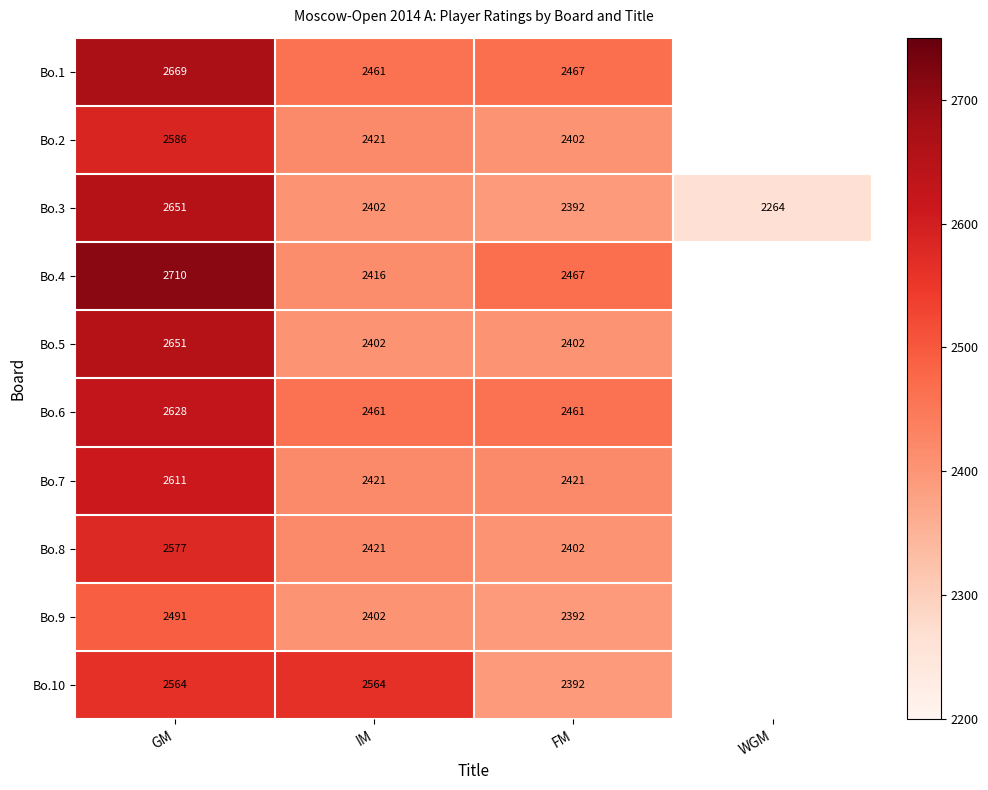

What is the difference between the highest and lowest values at IM?

162